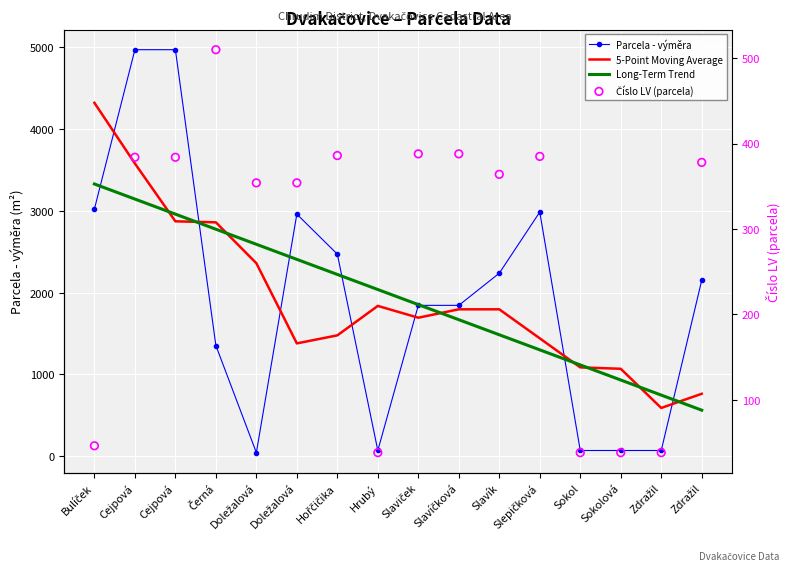

Which series contains the highest Y value?

Parcela - výměra